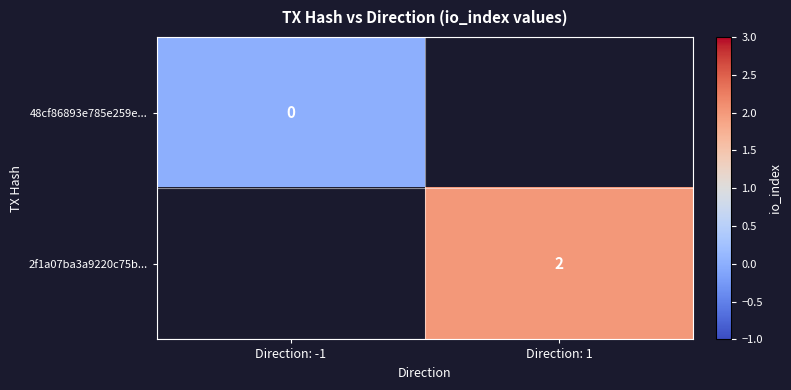

The value of 2f1a07ba3a9220c75b... at Direction: 1 is 1. True or false?

False